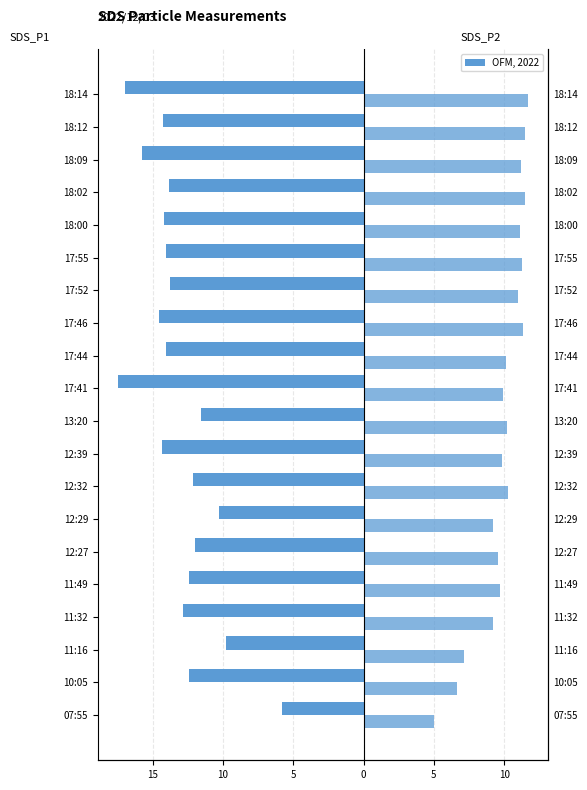

How many data points in SDS_P1 are above -13?

9